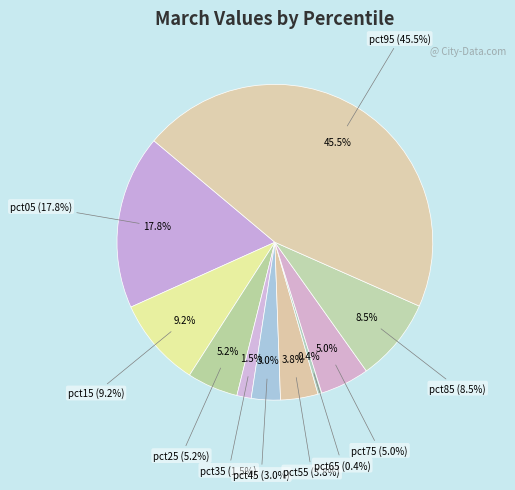

Is the sum of pct65 and pct05 greater than half?

No